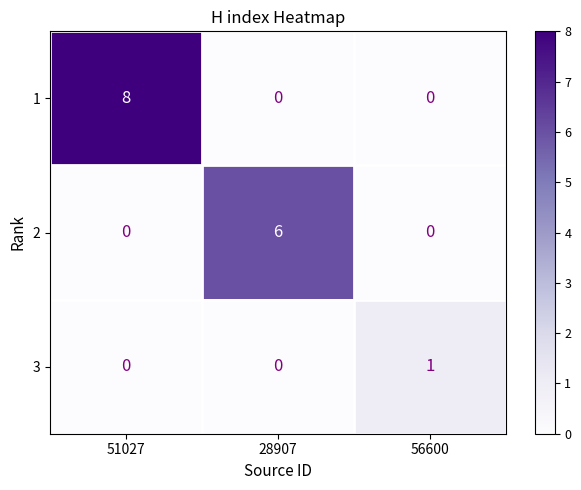

List the series in order of their peak value, highest first.

1, 2, 3